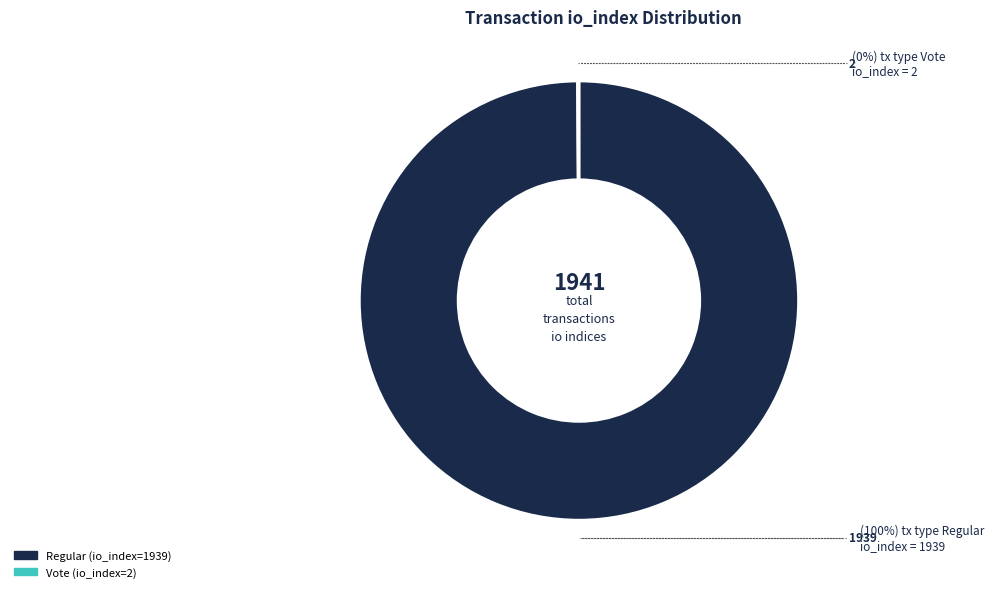

The Regular (io_index=1939) slice represents 87% of the pie. True or false?

False